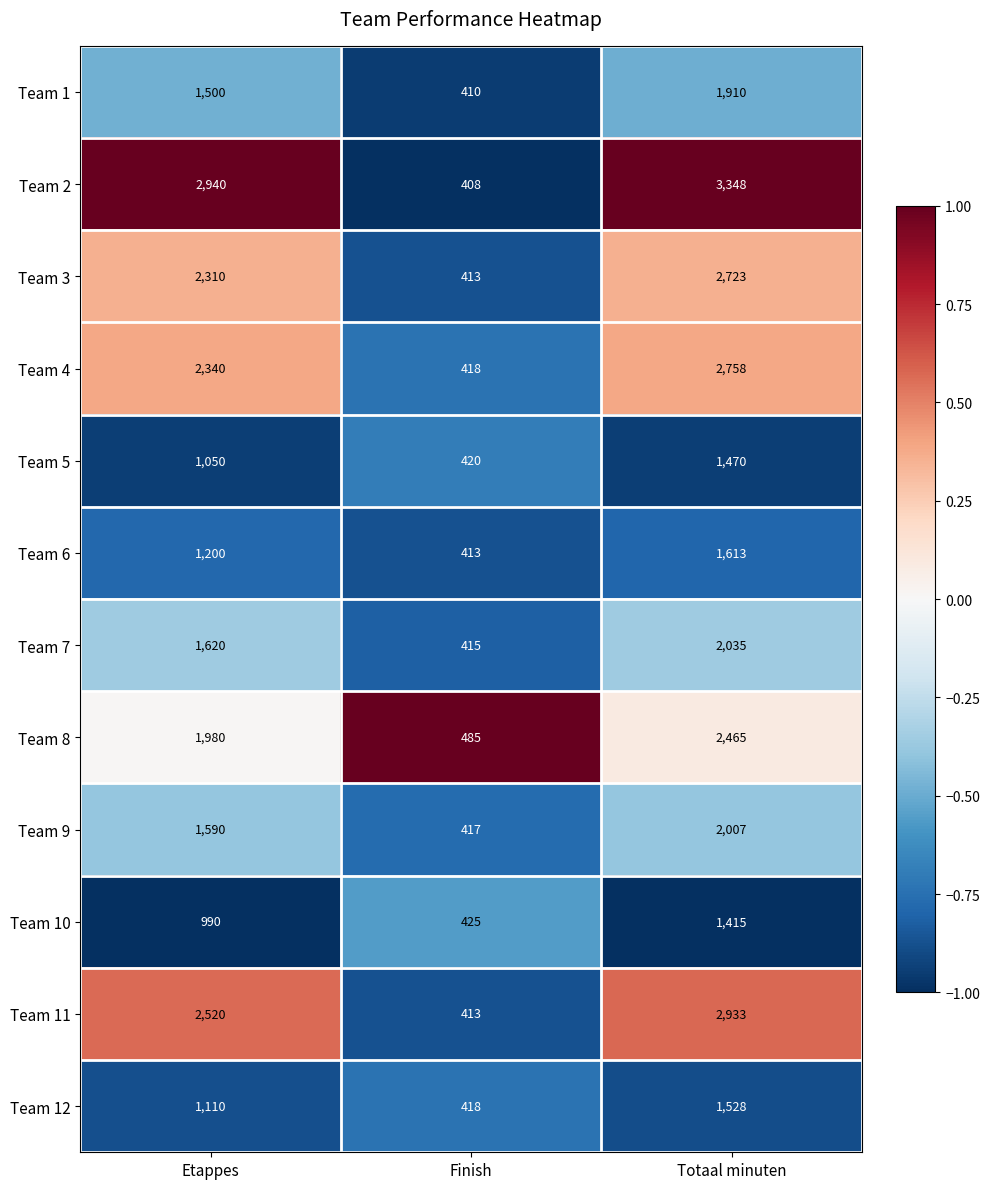

List the series in order of their peak value, lowest first.

Team 10, Team 5, Team 12, Team 6, Team 1, Team 9, Team 7, Team 8, Team 3, Team 4, Team 11, Team 2